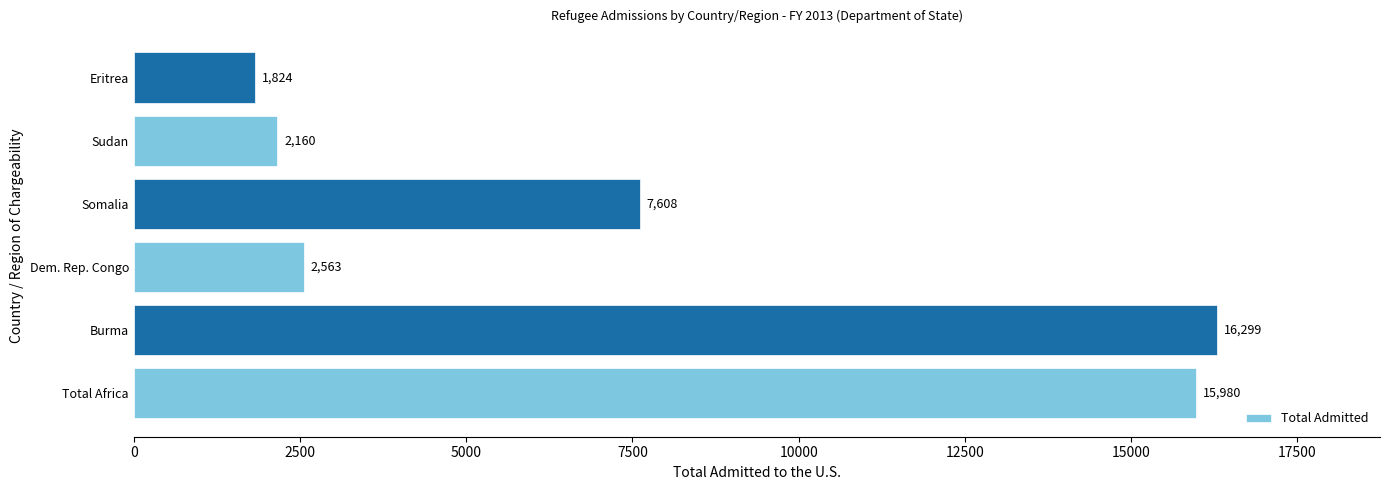

Approximately how many times larger is the value at Burma compared to Total Africa?

1.0